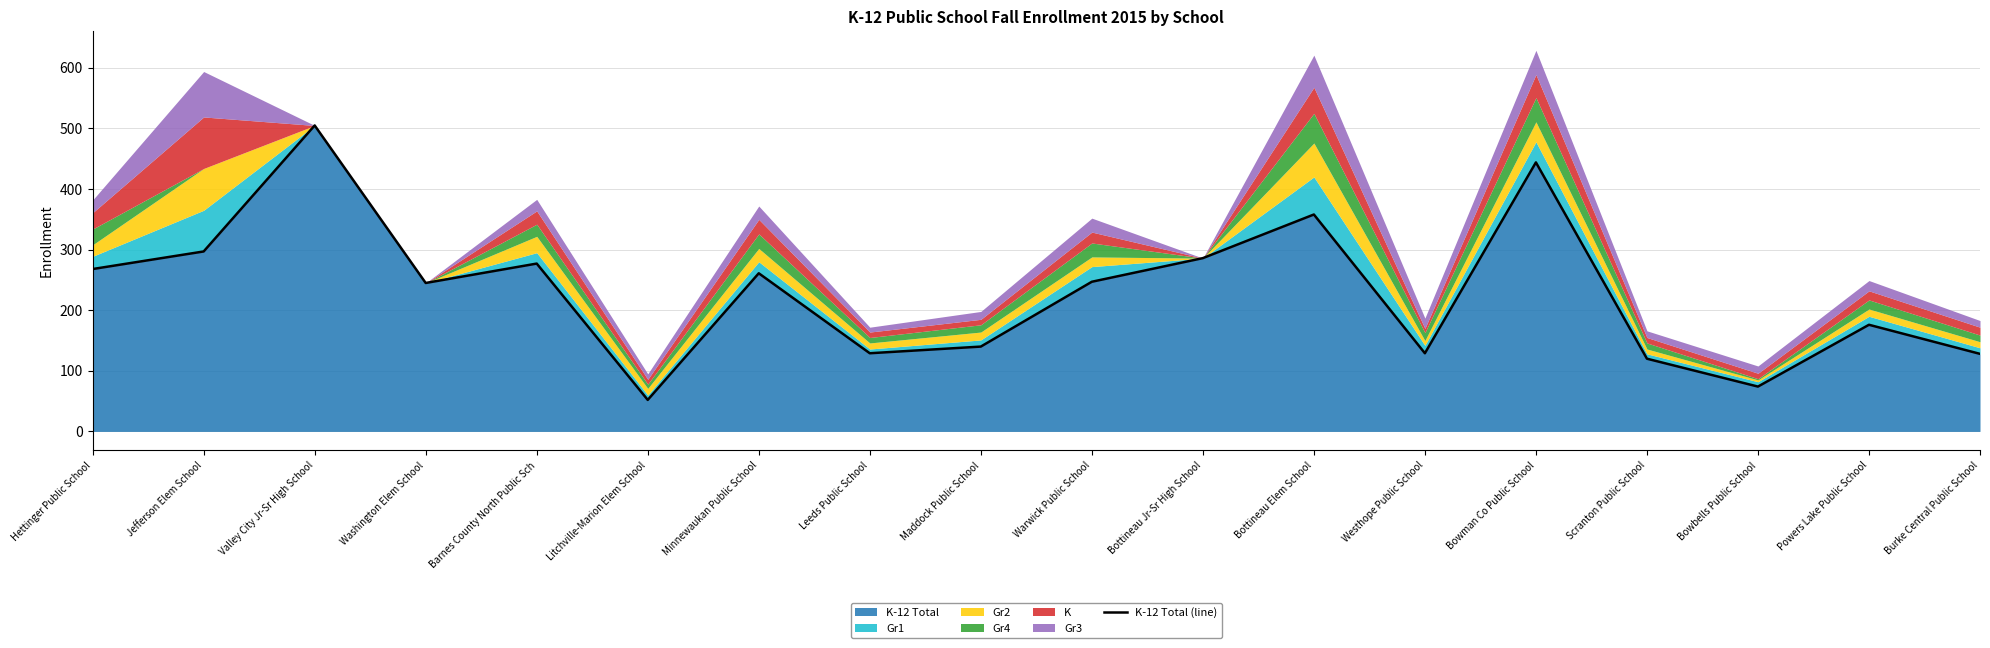

Is it true that the value at Leeds Public School is 129?

True